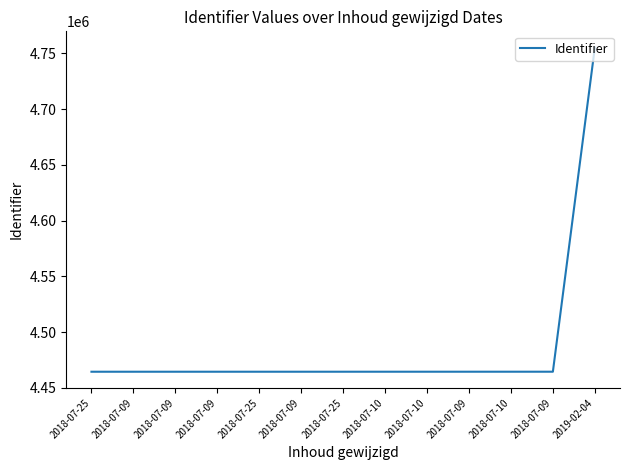

How many lines are shown in the chart?

1